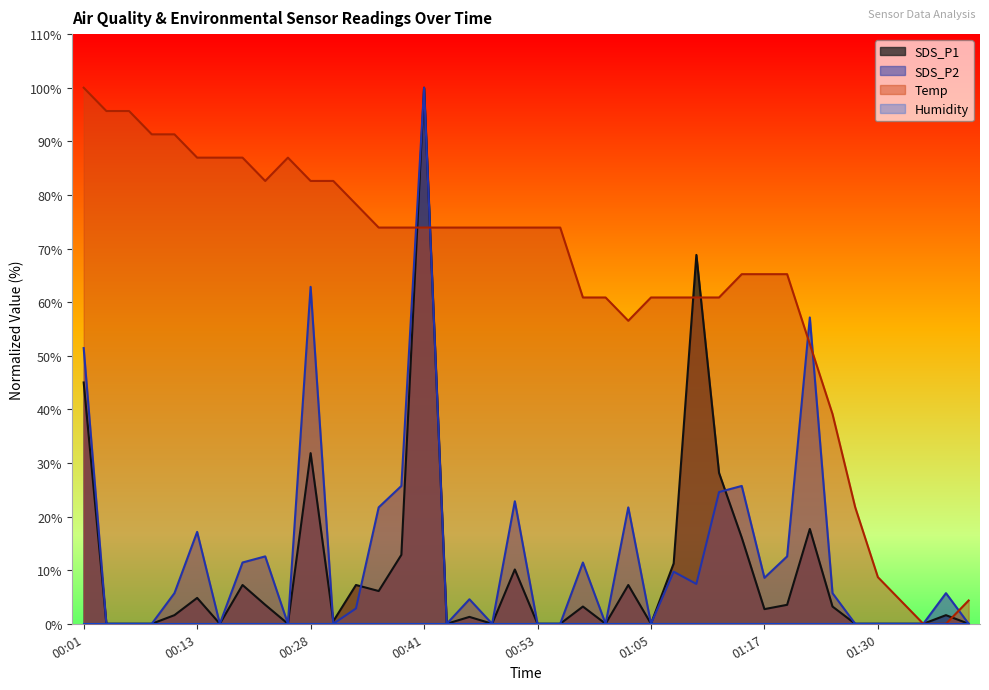

What is the difference between the SDS_P1 values at 00:55 and 00:11?

1.6